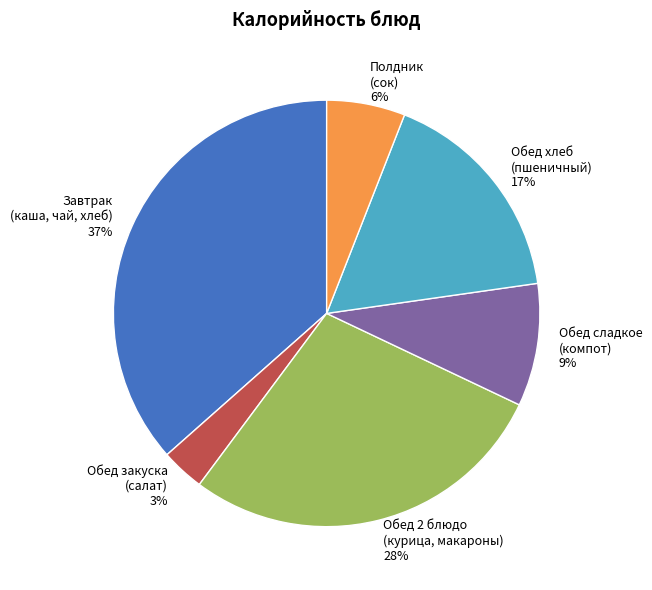

What is the smallest slice in the pie chart?

Обед закуска (салат)